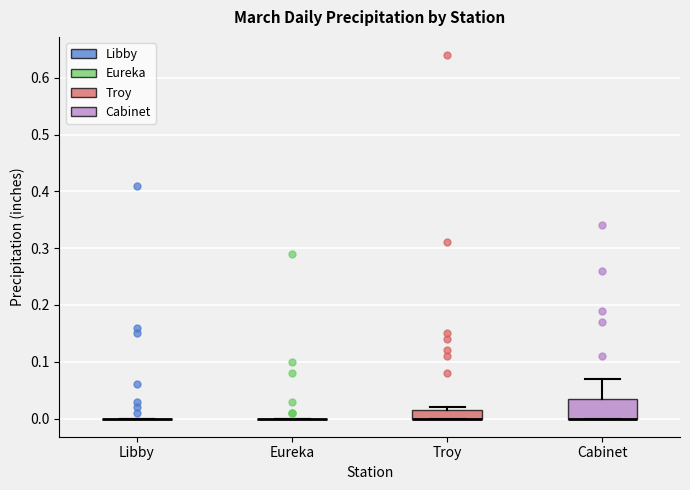

Reading left to right, transcribe this box plot: for each box, give where its median line is, the range the box spans, and where its two whiskers end, as read against the y-axis. The values are not printed on the chart, so give them approximately, as read against the axis.

Libby: box collapsed to a line at 0.00, whiskers 0.00 to 0.00
Eureka: box collapsed to a line at 0.00, whiskers 0.00 to 0.00
Troy: median 0.00 (drawn on the box's lower edge), box 0.00 to 0.02, whiskers 0.00 to 0.02 (just above the box's upper edge)
Cabinet: median 0.00 (drawn on the box's lower edge), box 0.00 to 0.04, whiskers 0.00 to 0.07